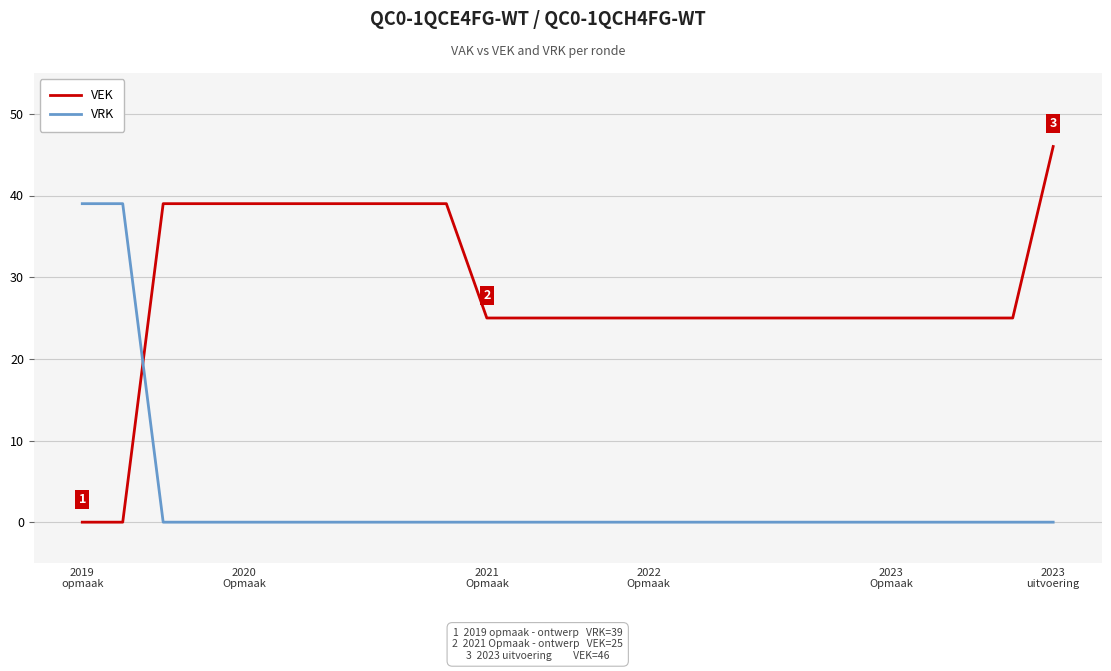

Reading left to right, what are all the values shown in this chart?

VEK: 0	0	39	39	39	39	39	39	39	39	25	25	25	25	25	25	25	25	25	25	25	25	25	25	46
VRK: 39	39	0	0	0	0	0	0	0	0	0	0	0	0	0	0	0	0	0	0	0	0	0	0	0